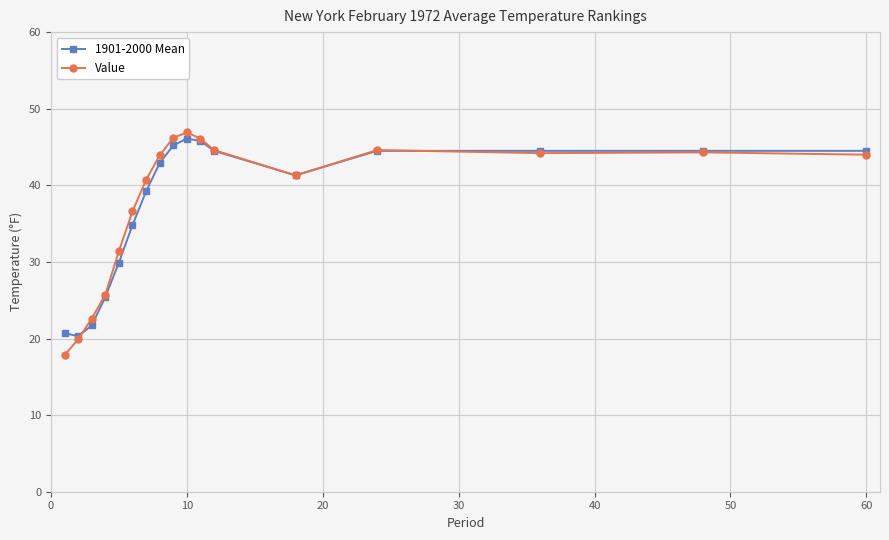

What is the smallest value displayed?

17.8